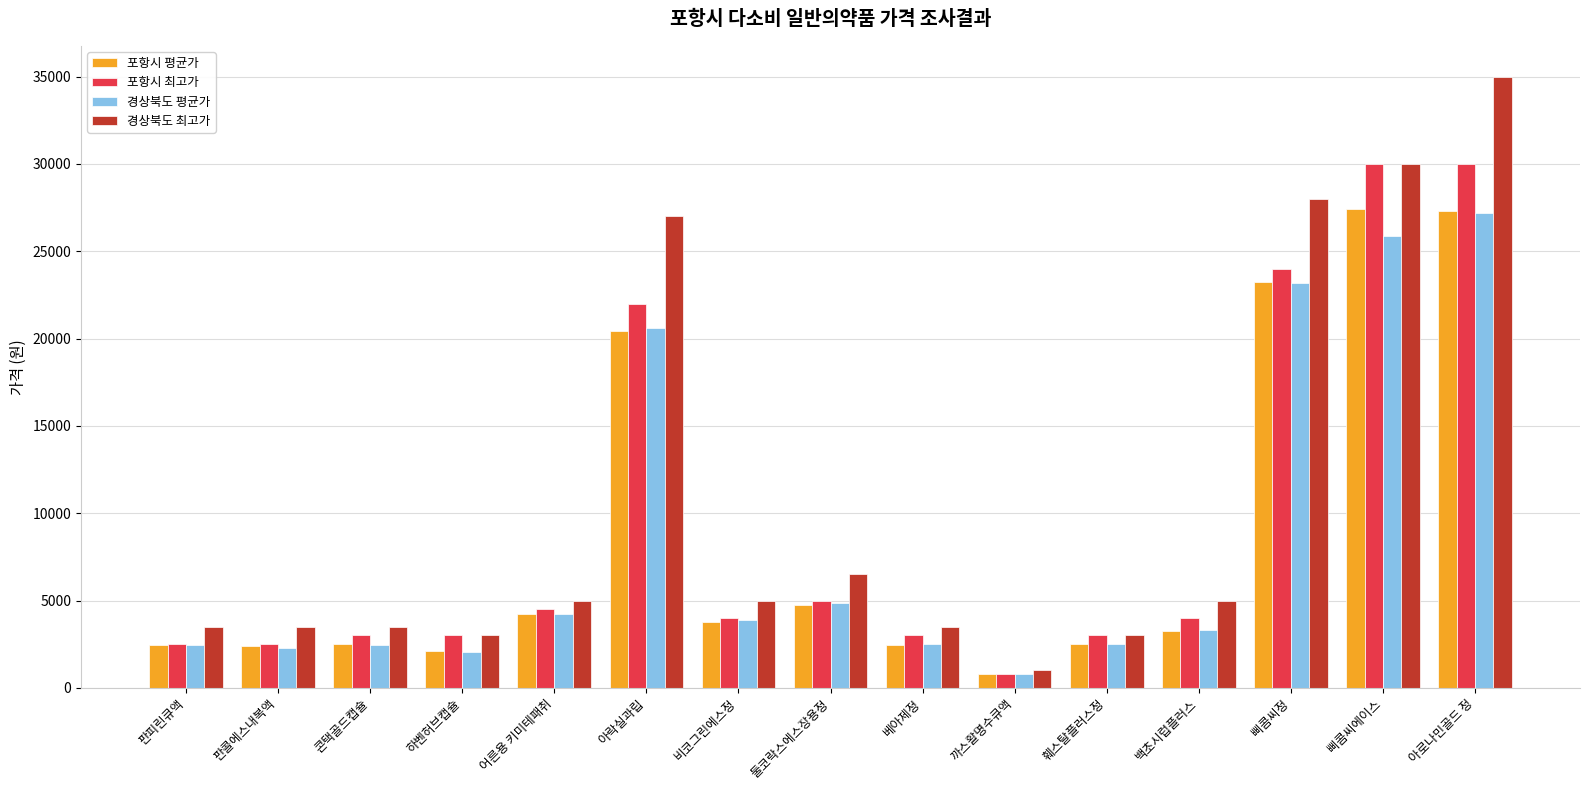

The 경상북도 평균가 series shows 2515.4 at 훼스탈플러스정. True or false?

True